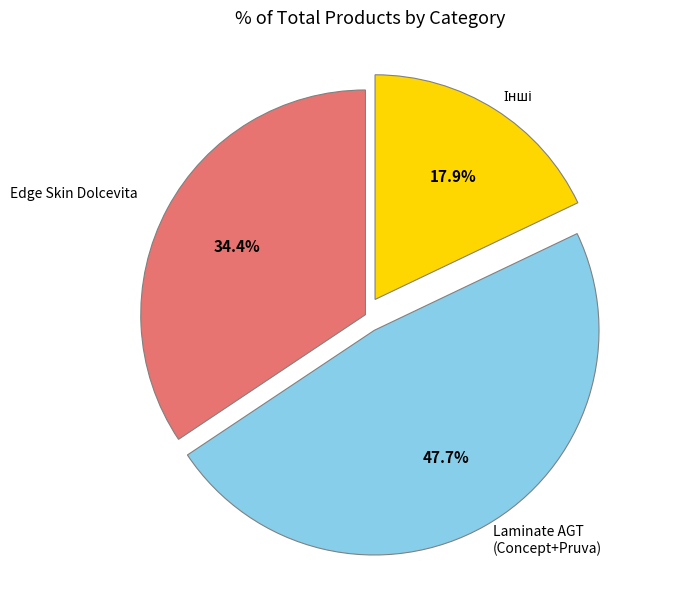

Is there any slice that represents more than half of the pie?

No